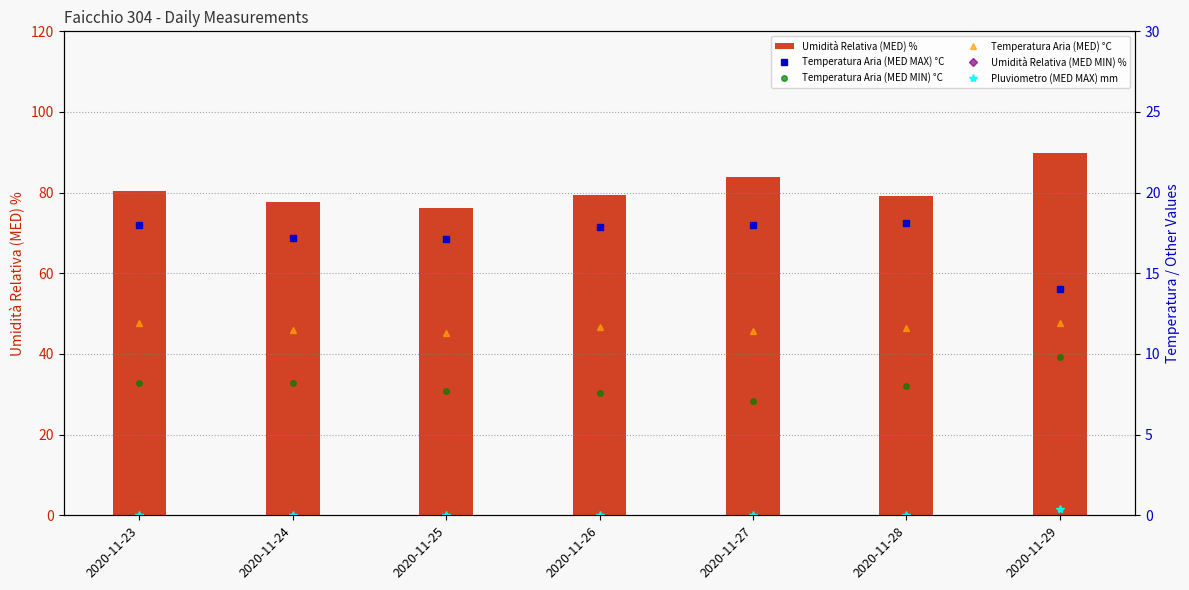

What is the spread (max minus min) of values at 2020-11-29?

89.4